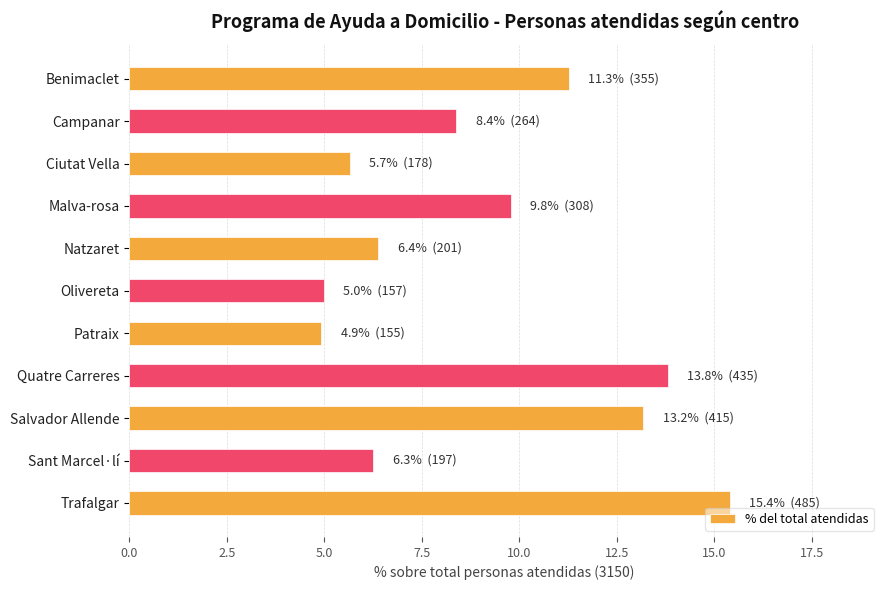

What is the sum of all values?

100.0